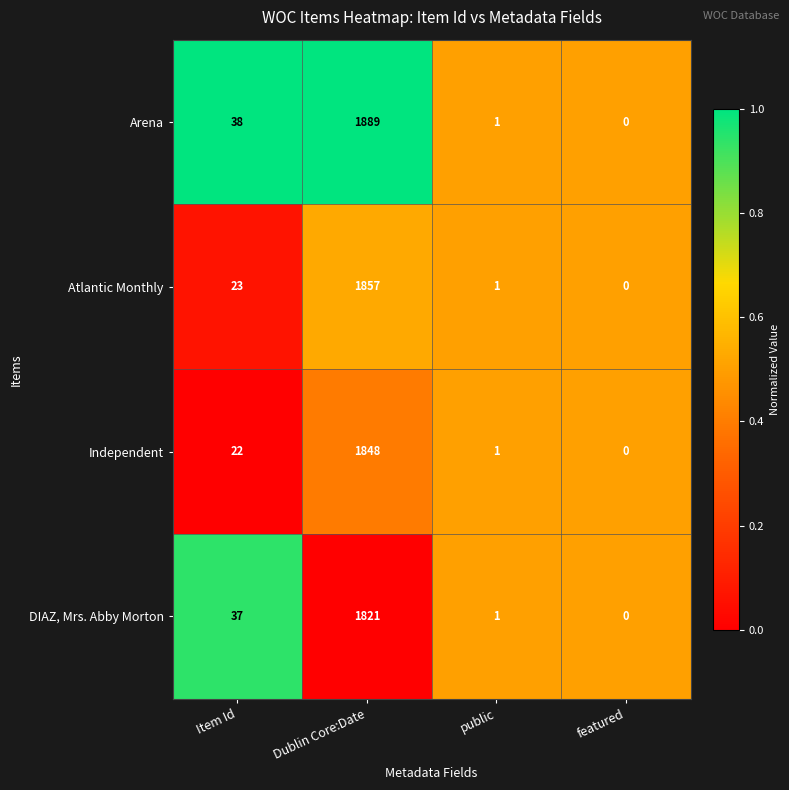

At Item Id, list the series in order from smallest to largest.

Independent, Atlantic Monthly, DIAZ, Mrs. Abby Morton, Arena